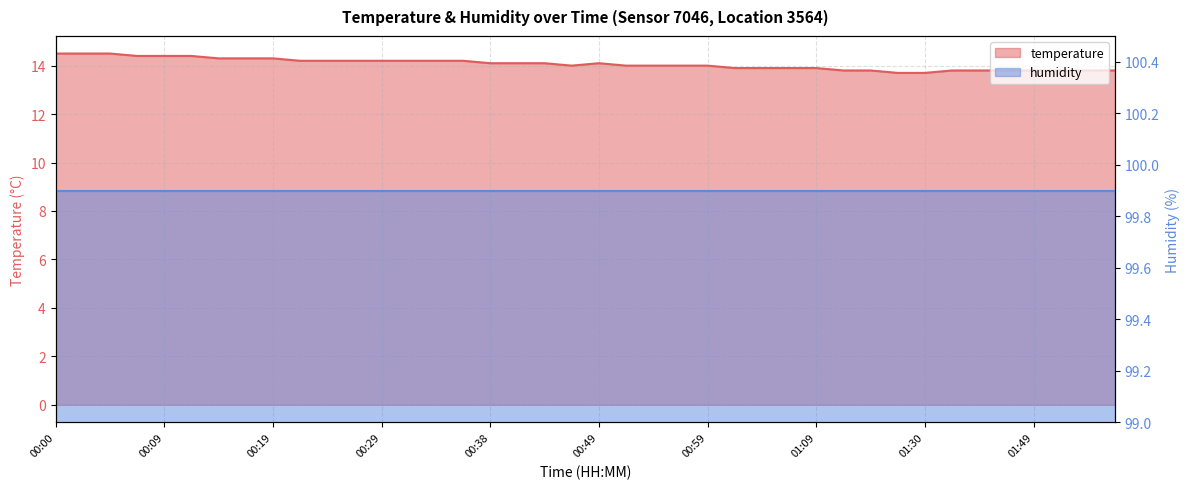

Count the values in the range 13 to 14.

20